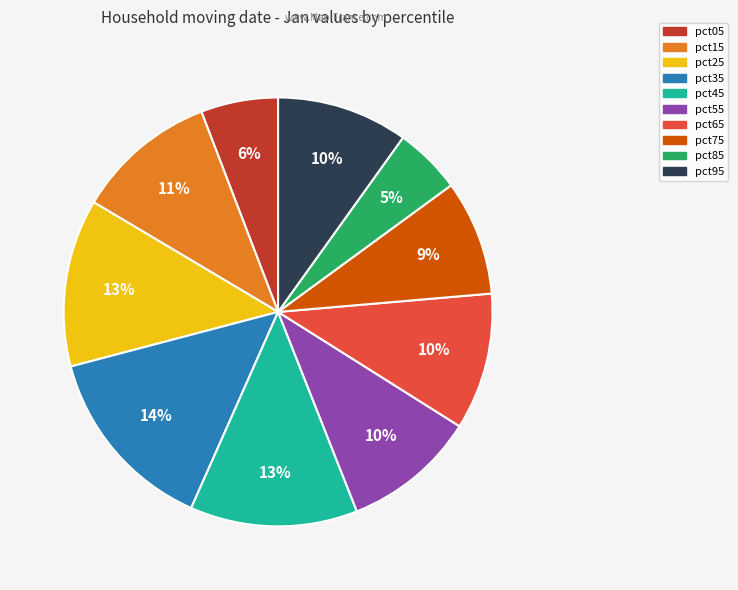

What is the smallest slice in the pie chart?

pct85